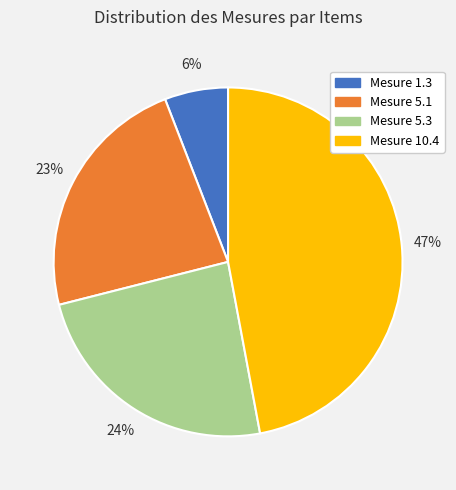

To the nearest percent, what portion does Mesure 10.4 represent?

47%